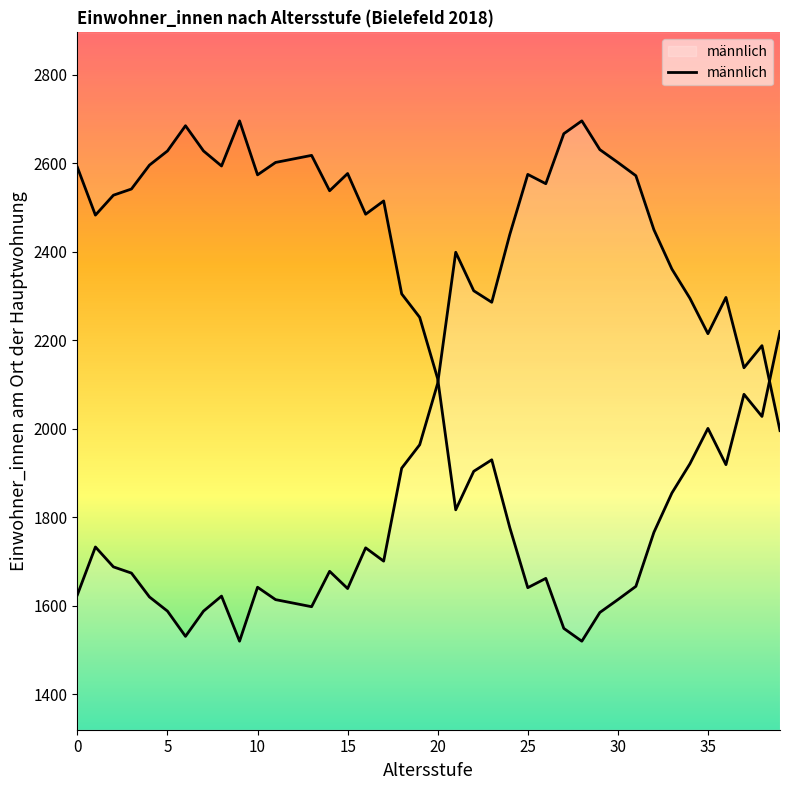

Which has a higher value, 10 or 18?

18